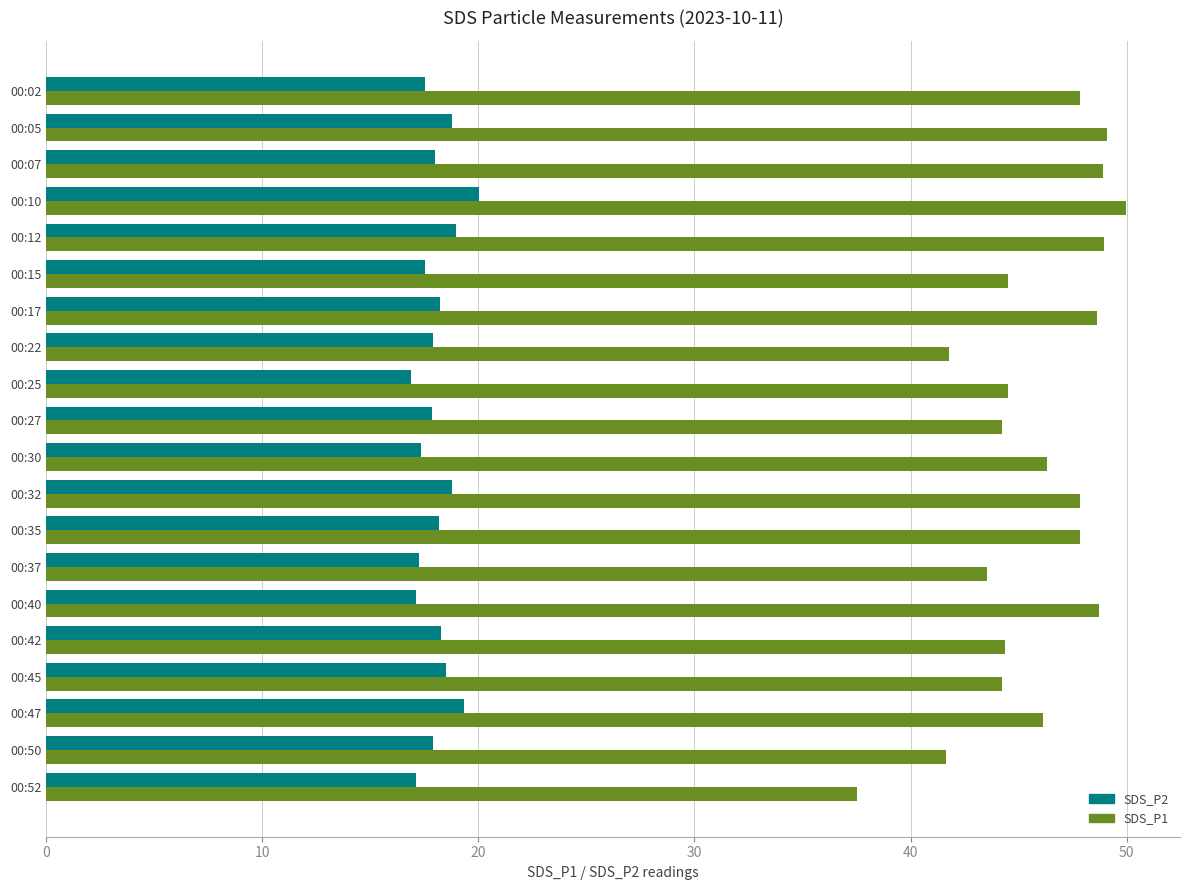

What is the minimum value shown in the chart?

16.9